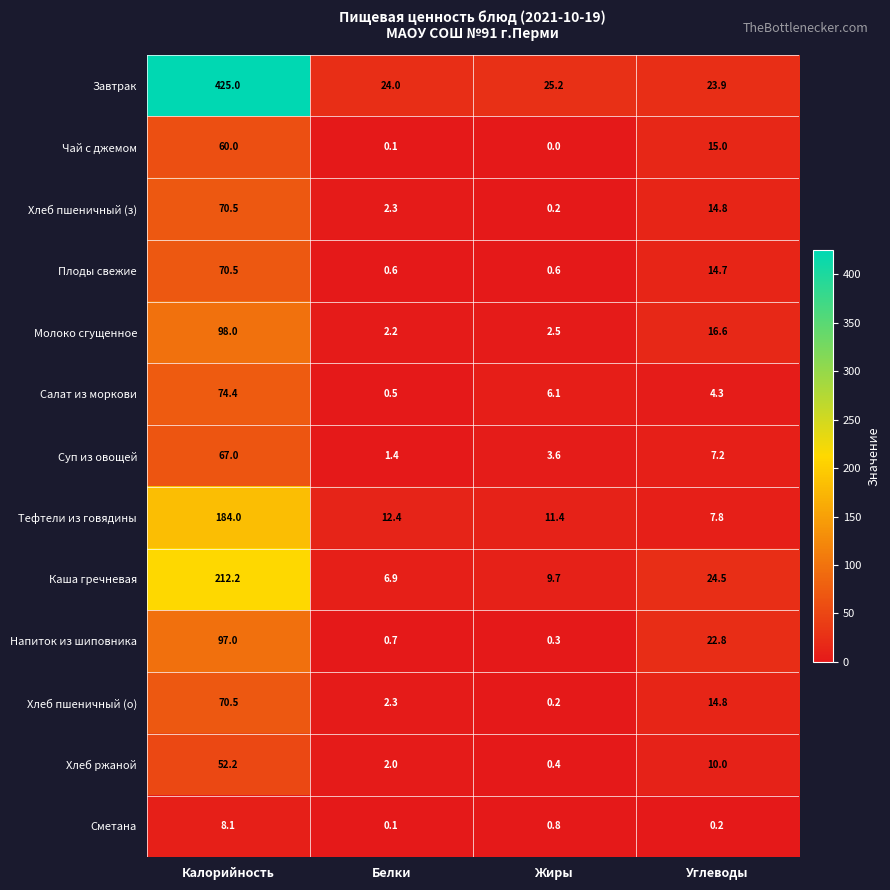

Which series has the largest total across all categories?

Завтрак